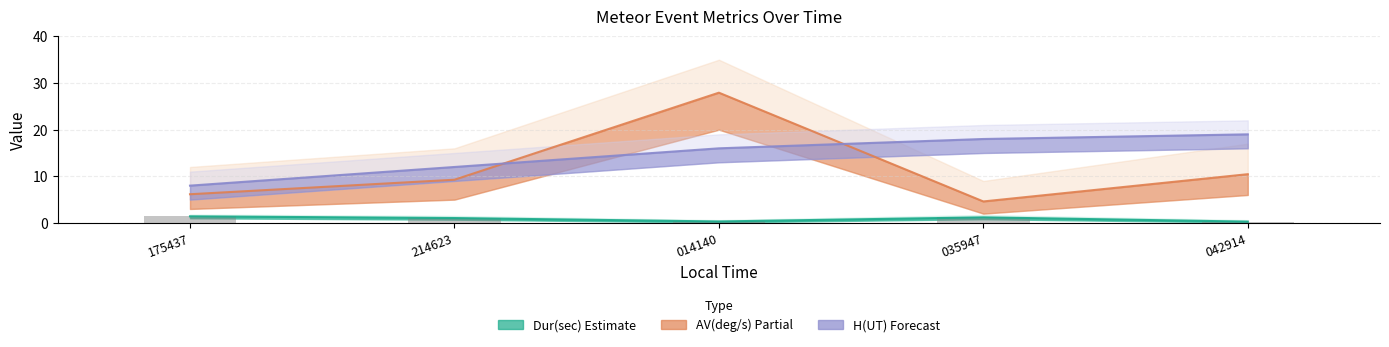

Where is AV(deg/s) nearest to the value 16?

042914